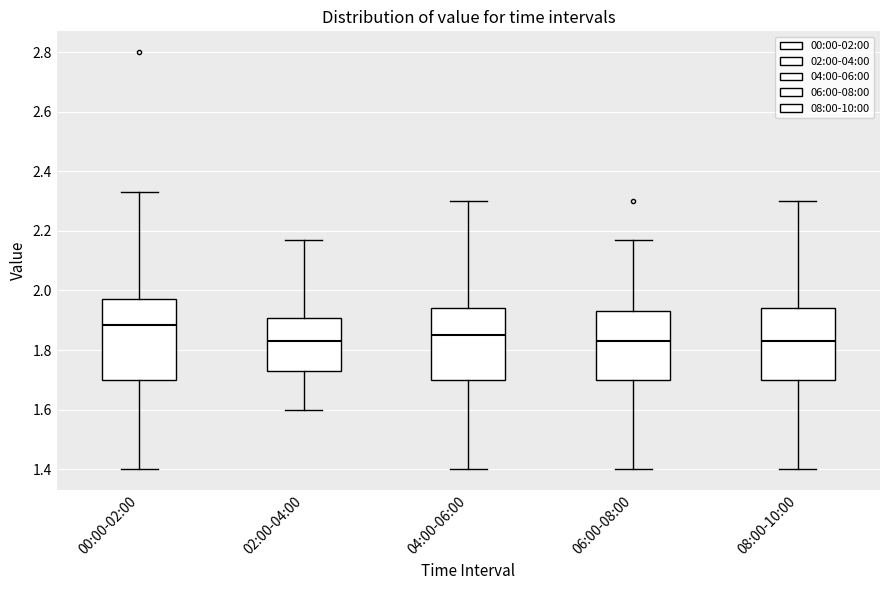

Which box is the tallest, from its lower edge to its upper edge?

00:00-02:00